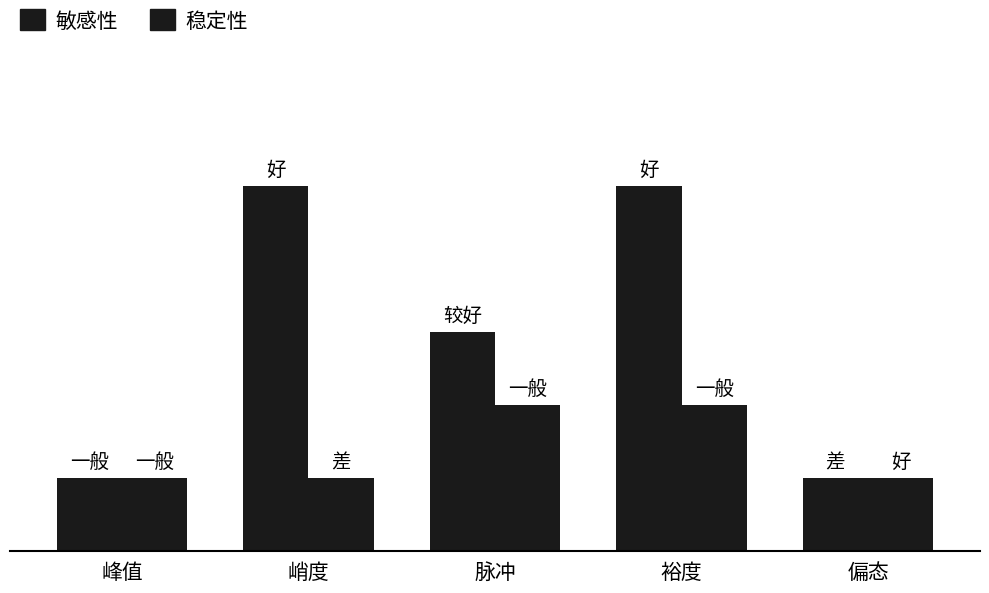

Are the bars grouped side by side (vs. stacked)?

Yes